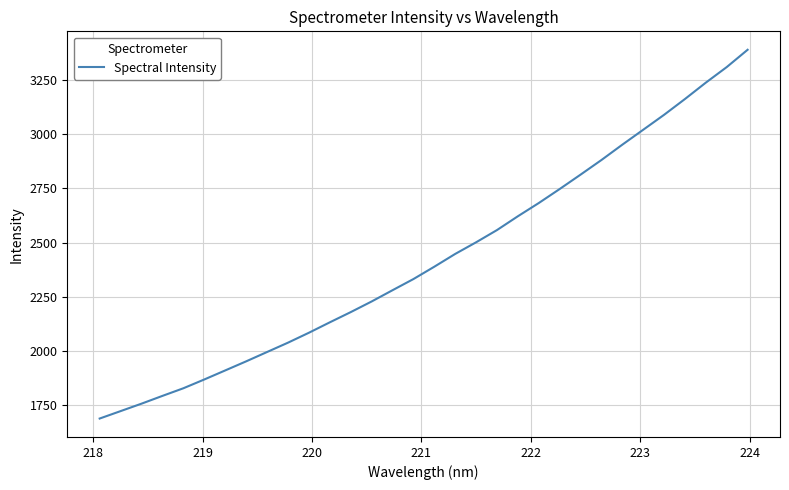

What is the smallest value displayed?

1688.1